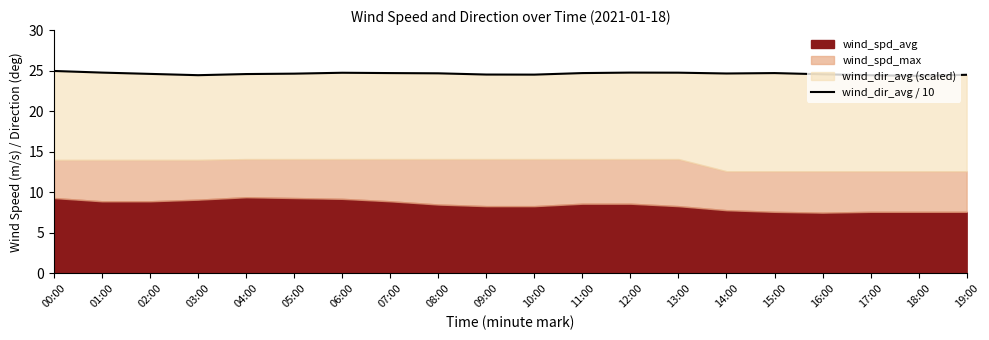

Is it true that the value at 16:00 is 24.6?

True